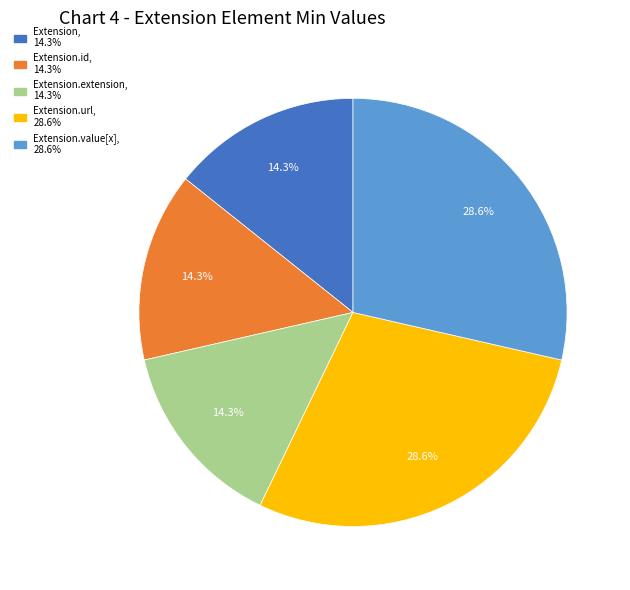

How many segments does this pie chart have?

5